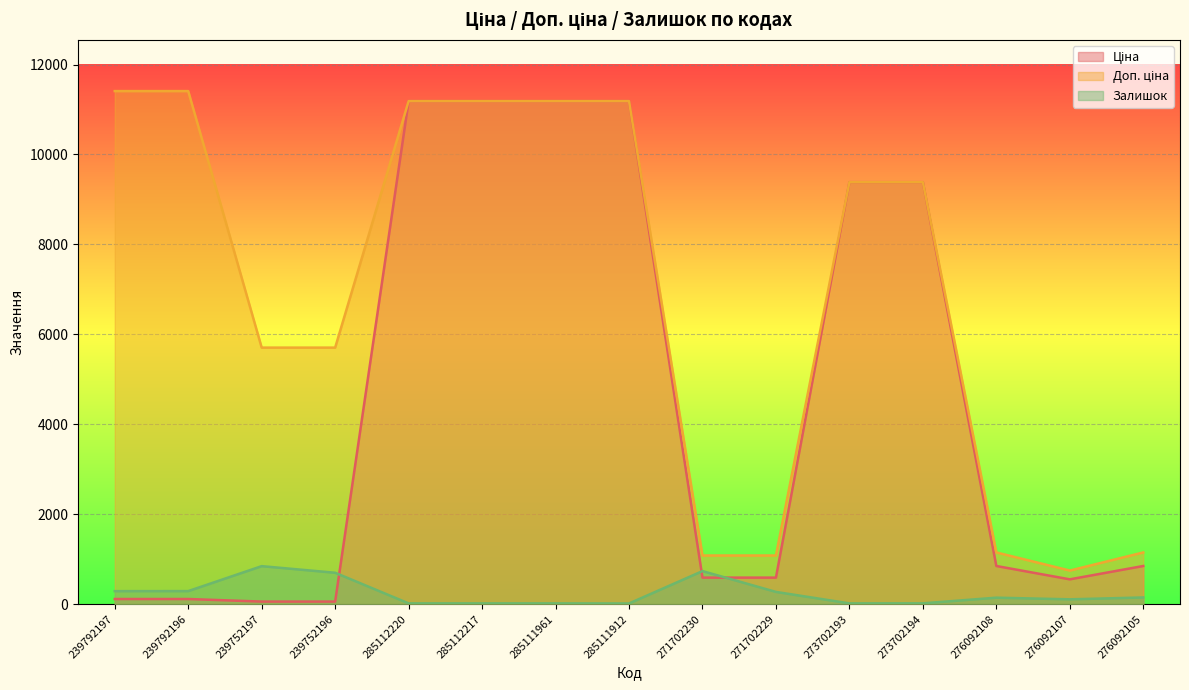

True or false: Залишок has a value of 289.0 at 239792197.

True